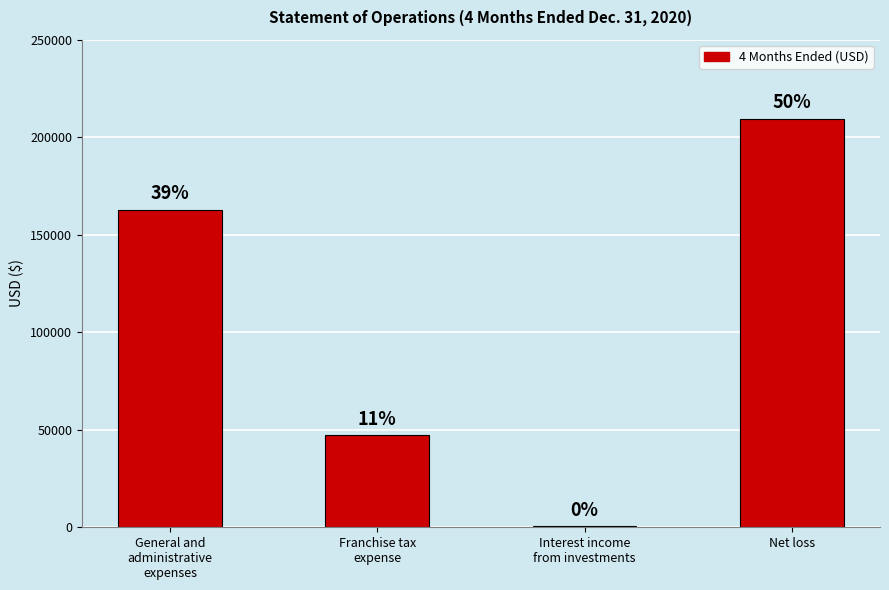

List the labels in order of value, smallest first.

Interest income
from investments, Franchise tax
expense, General and
administrative
expenses, Net loss